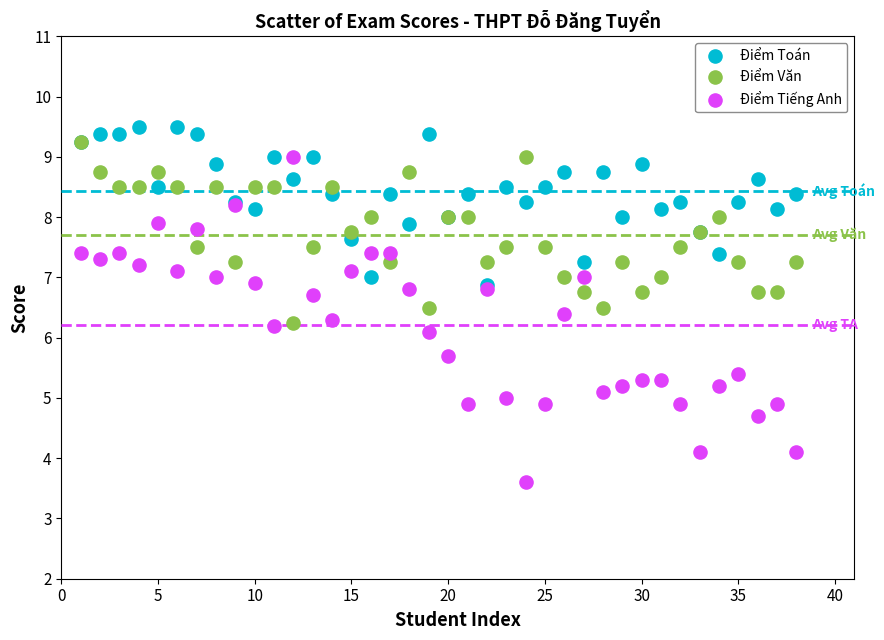

Which series contains the highest Y value?

Điểm Toán